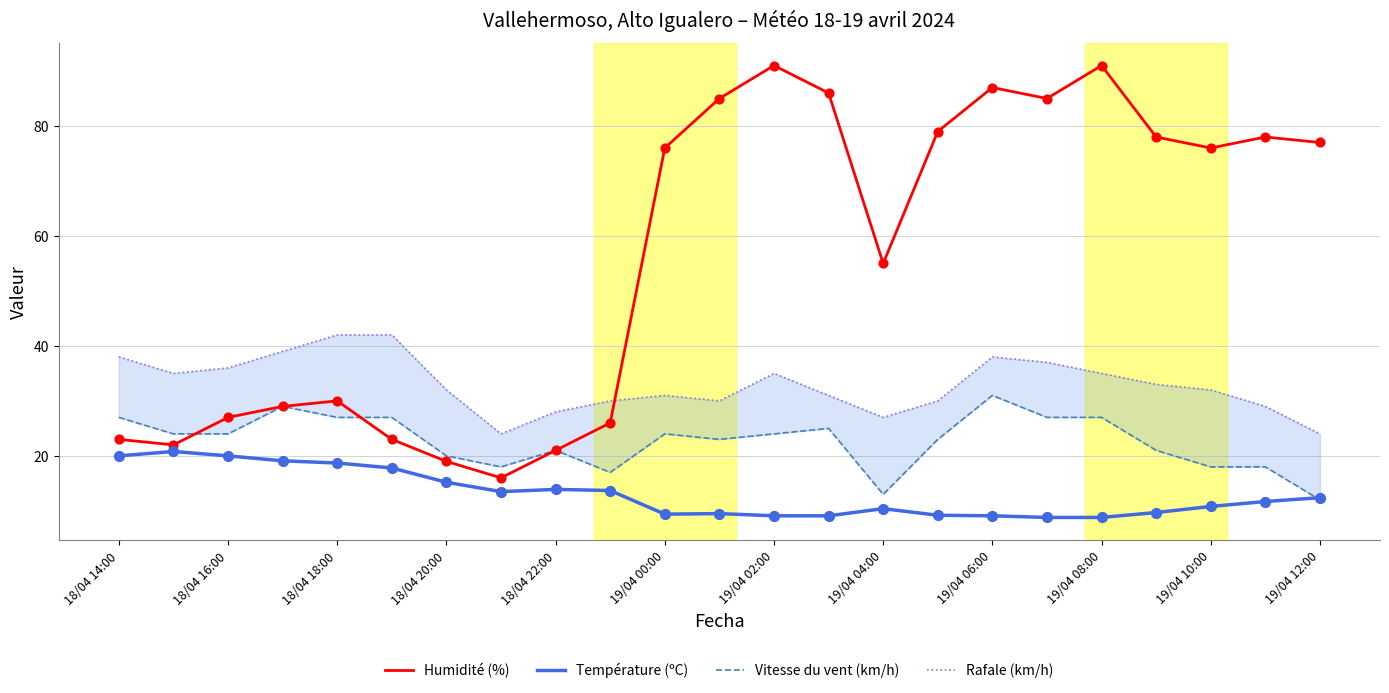

Which series has the largest Y range (max minus min)?

Humidité (%)